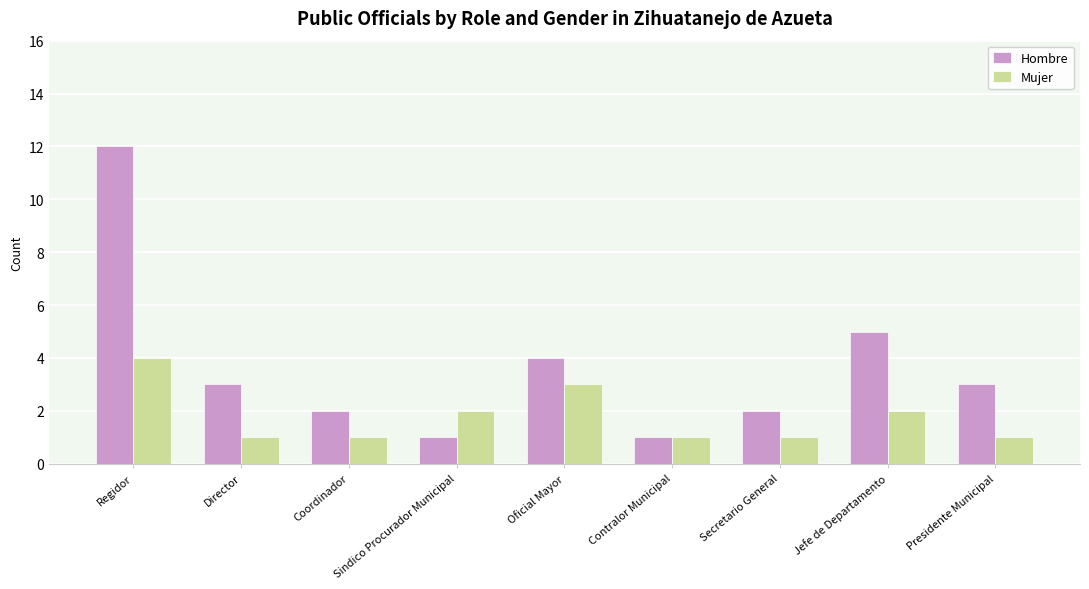

What are all the series names shown in the legend?

Hombre, Mujer